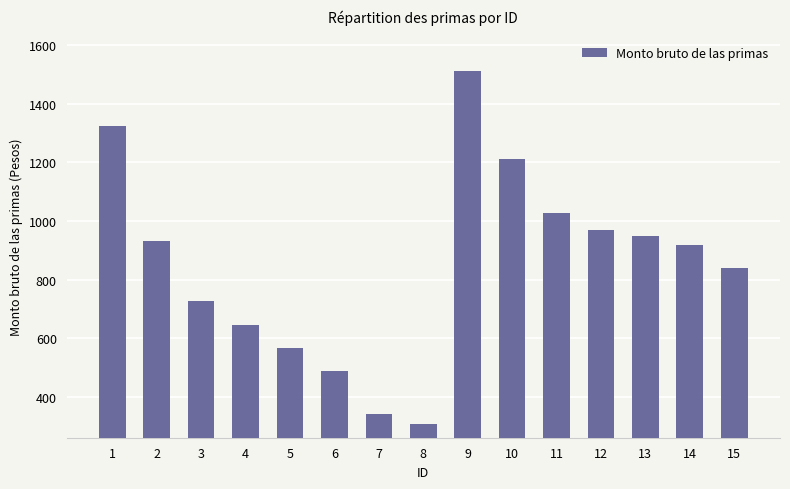

What is the difference between the second highest and minimum values?

1017.0